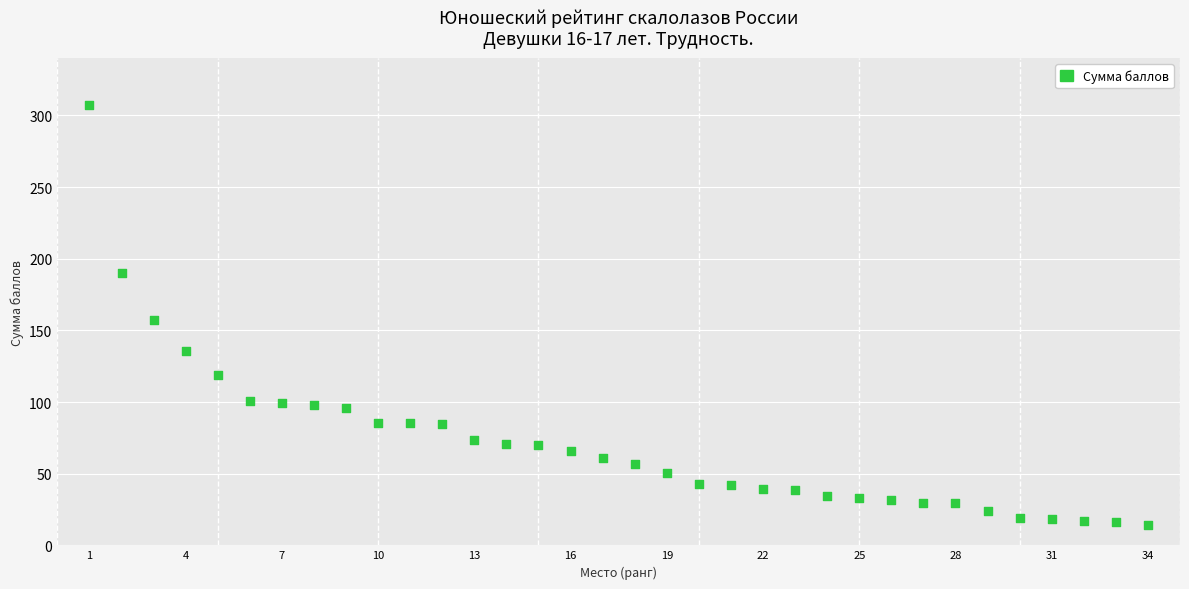

What is the range of X values (max minus min)?

33.0